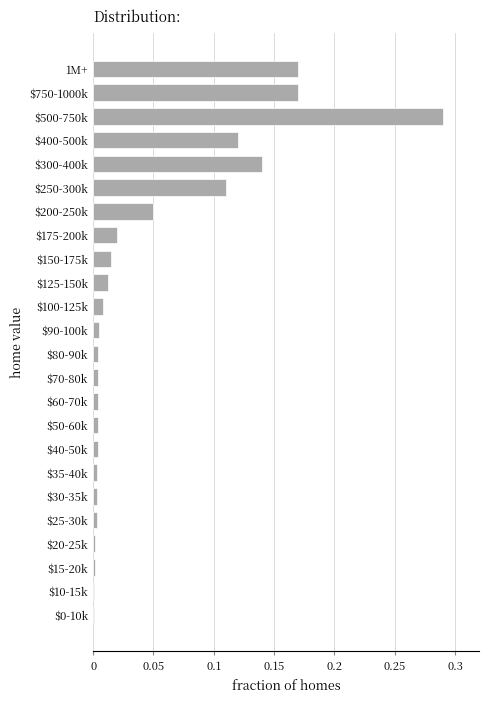

The chart shows a value of 0.0 at $30-35k. True or false?

True